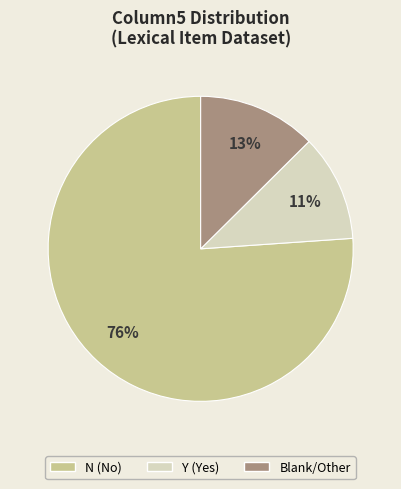

Is there a majority slice in this chart?

Yes